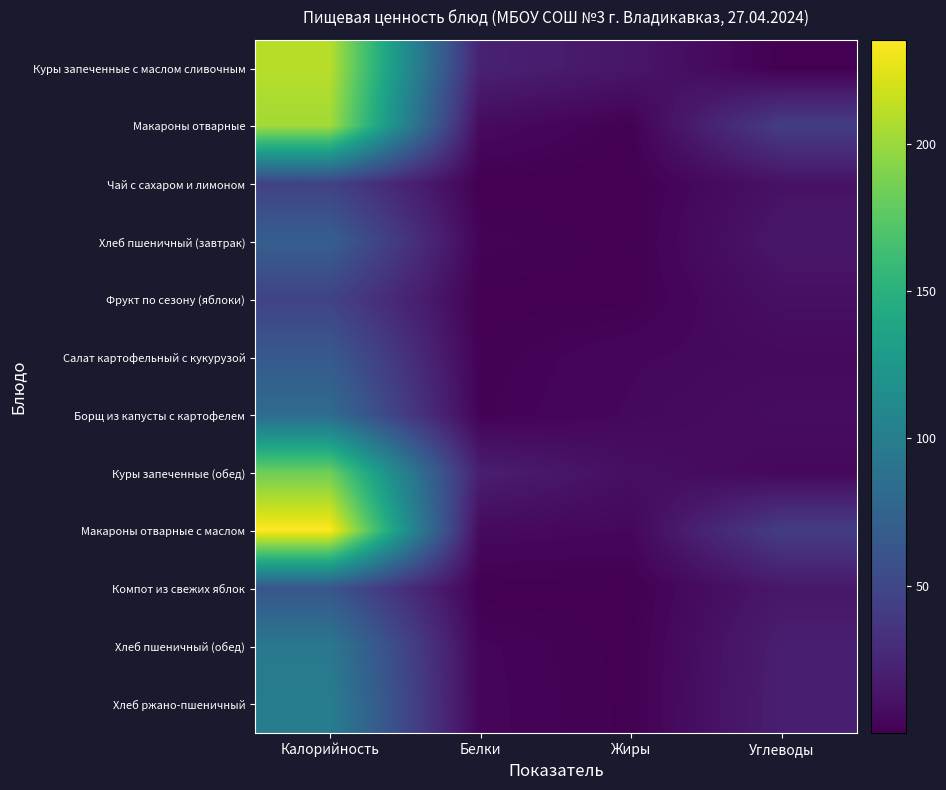

Which series has the largest total across all categories?

Макароны отварные с маслом